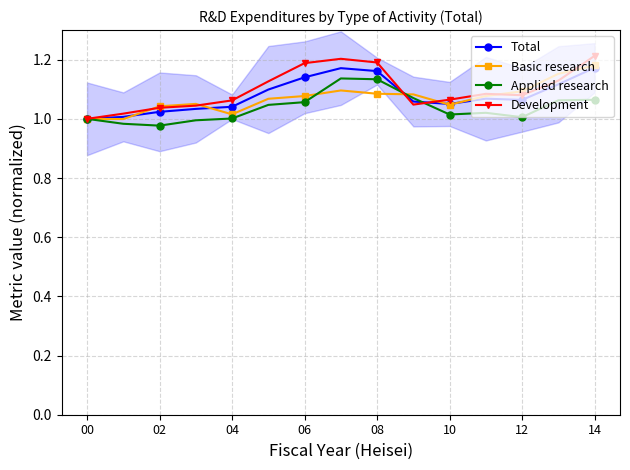

The value of Total at 08 is 0.4. True or false?

False